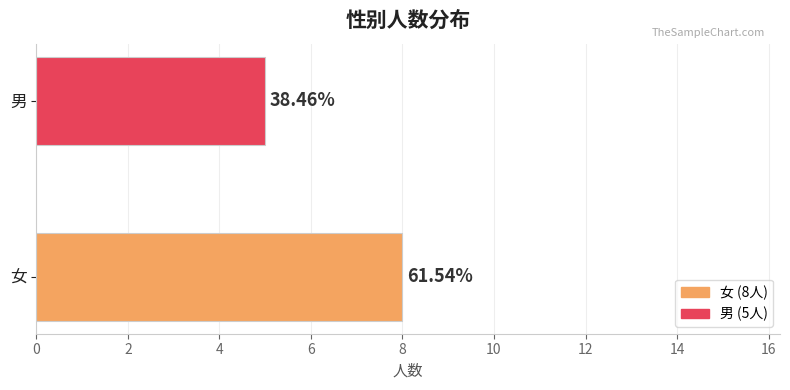

How many values are between 5 and 8?

2